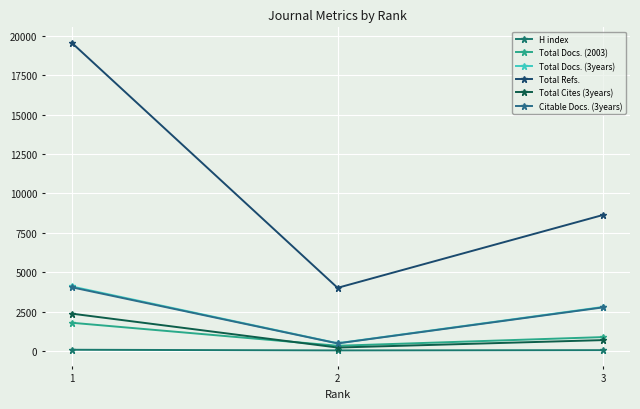

True or false: Citable Docs. (3years) has a value of 3938 at 3.

False